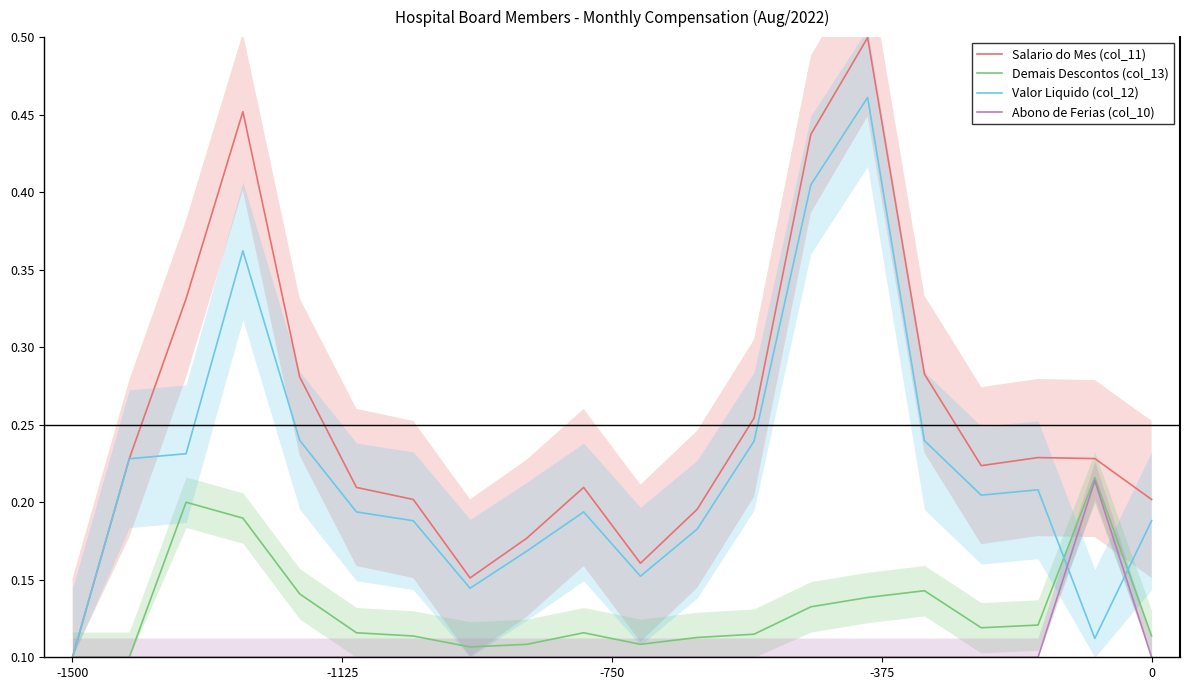

How many lines are shown in the chart?

4